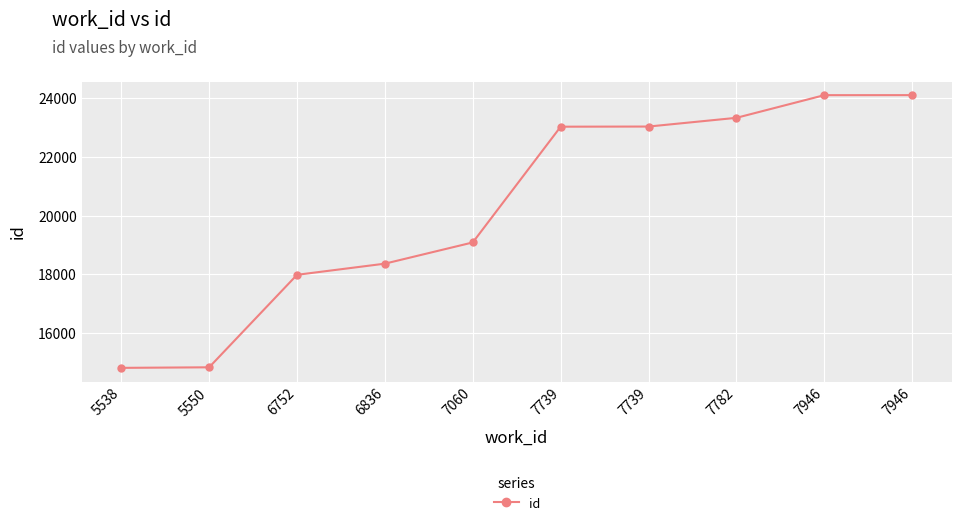

How many lines are shown in the chart?

1